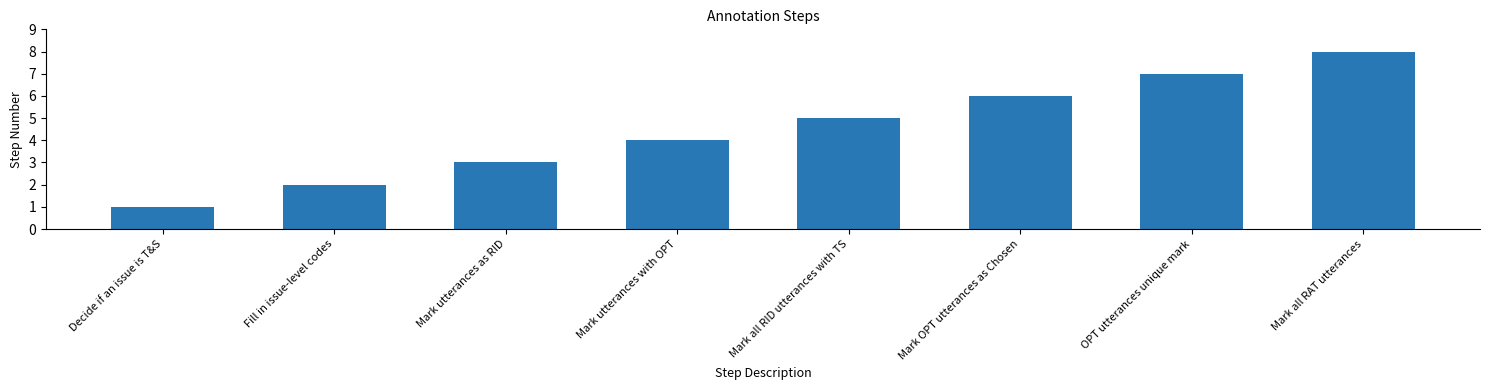

What is the value of the 2nd bar from the left?

2